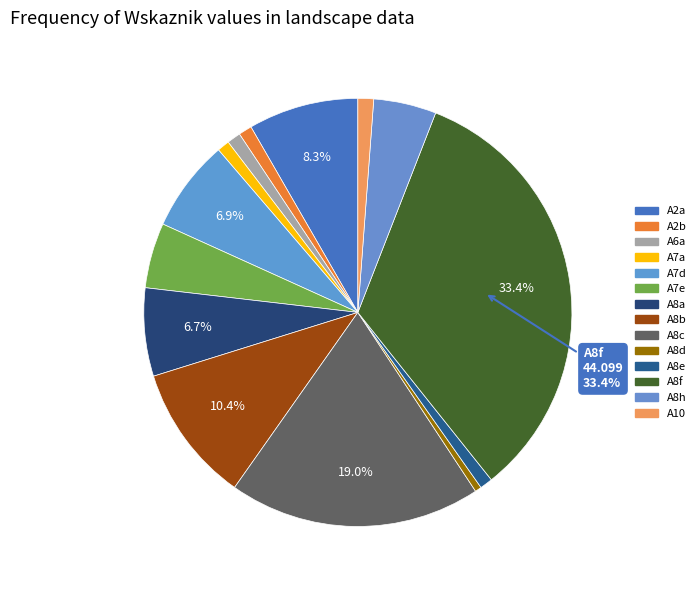

True or false: A8f accounts for 33% of the total.

True